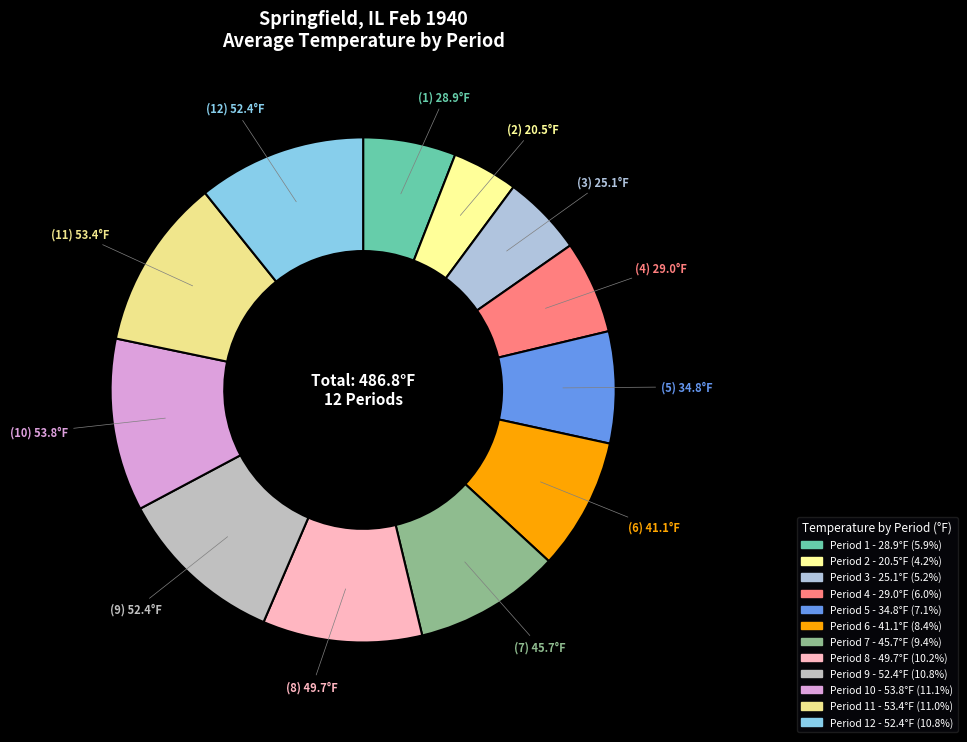

How many slices are in this pie chart?

12